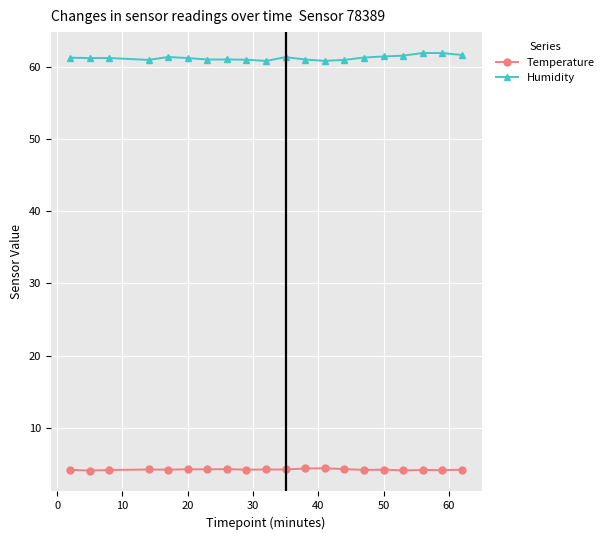

Rank the series by their maximum value, from highest to lowest.

Humidity, Temperature